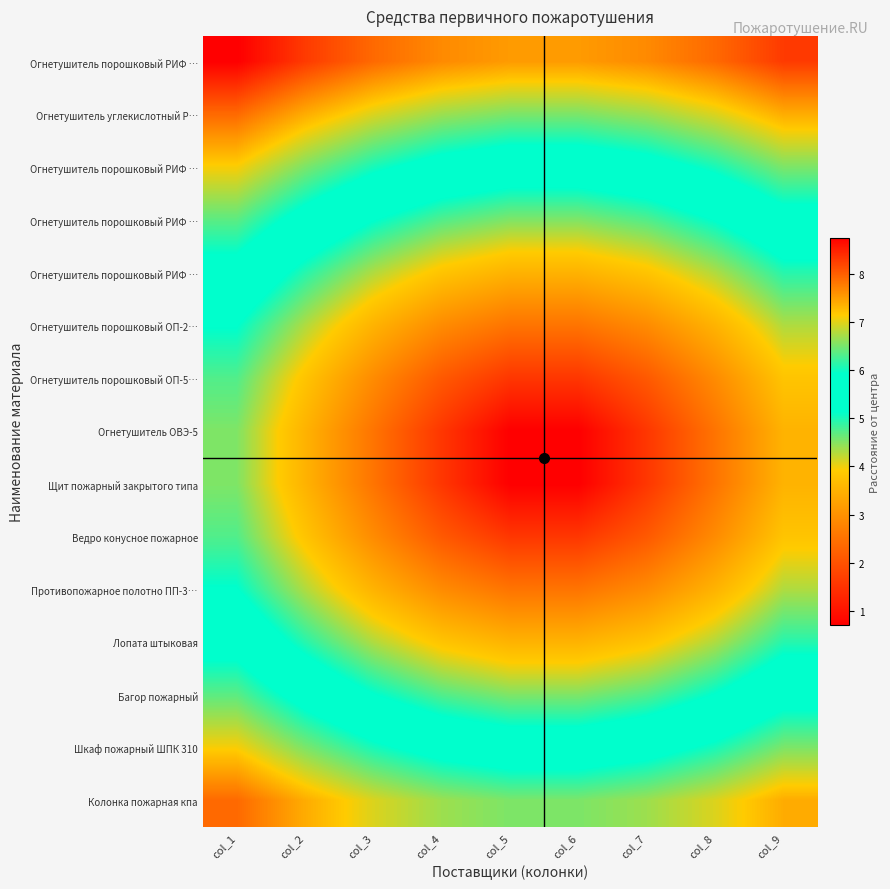

At which category does the chart reach its peak across all series?

col_1